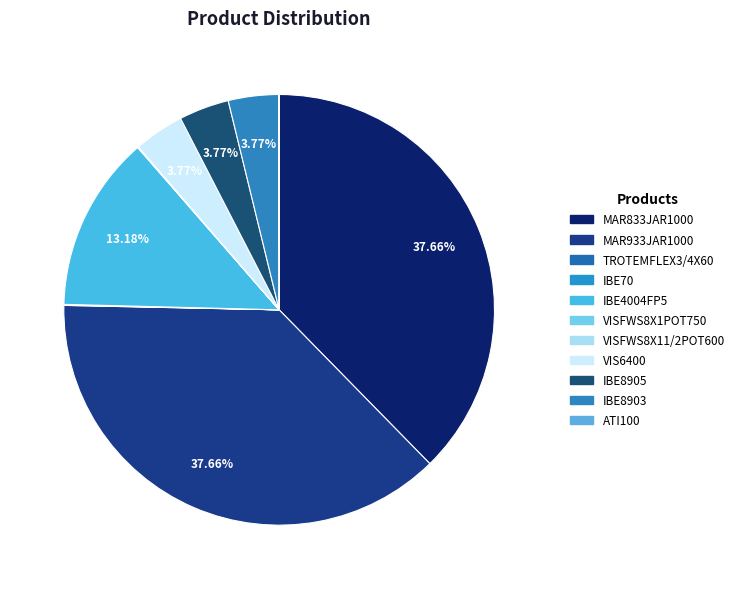

What percentage is the IBE8905 slice, to the nearest percent?

4%